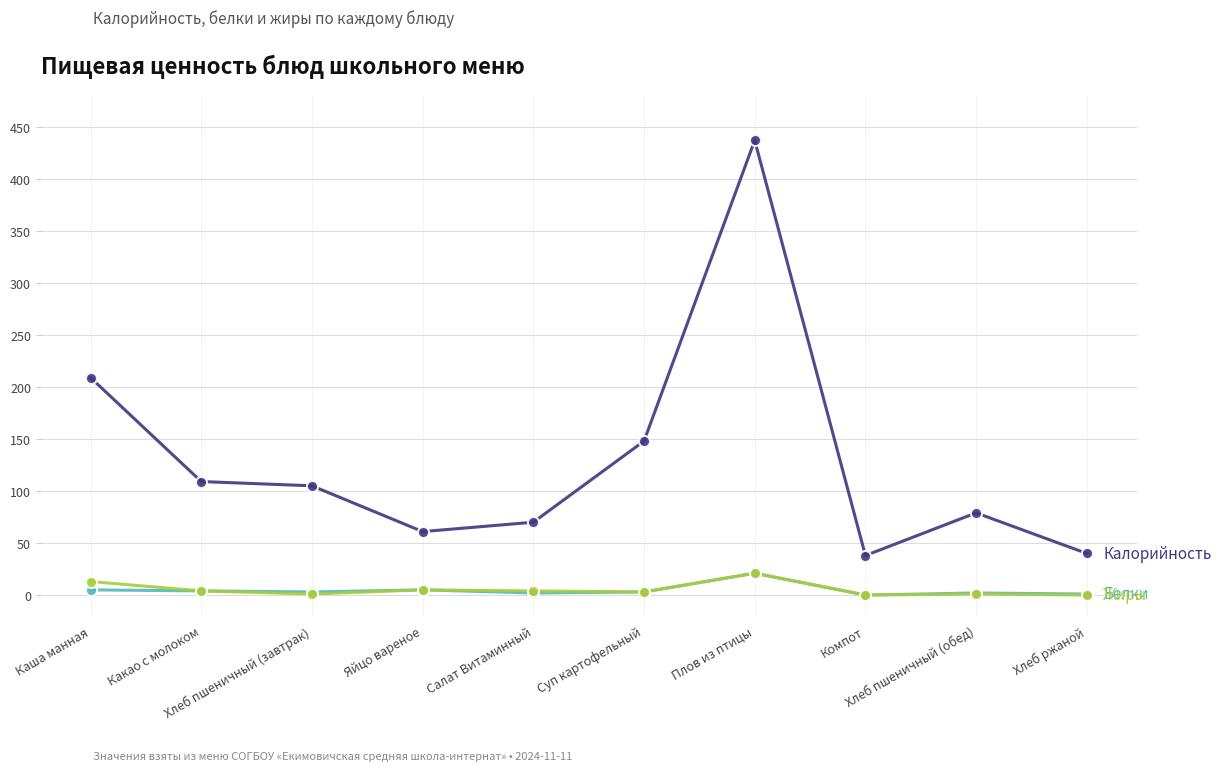

What is the maximum value shown in the chart?

437.0